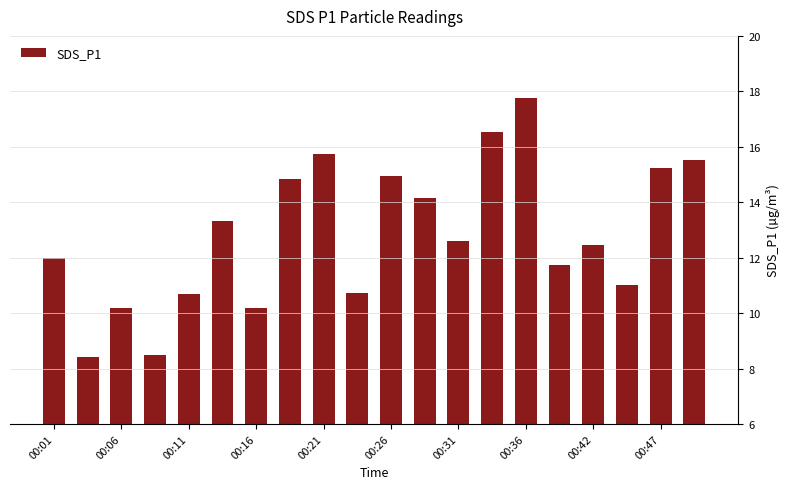

What is the average value?

12.8